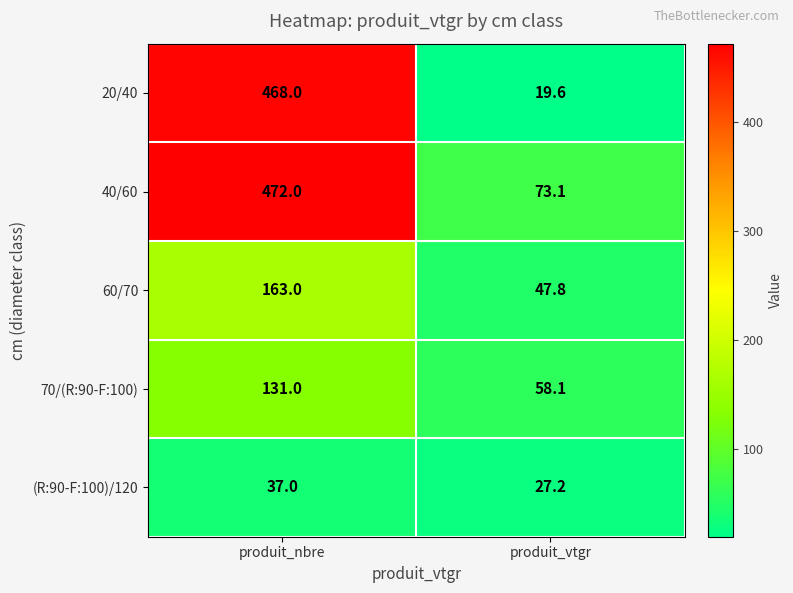

What is the total value across all series at produit_vtgr?

225.8